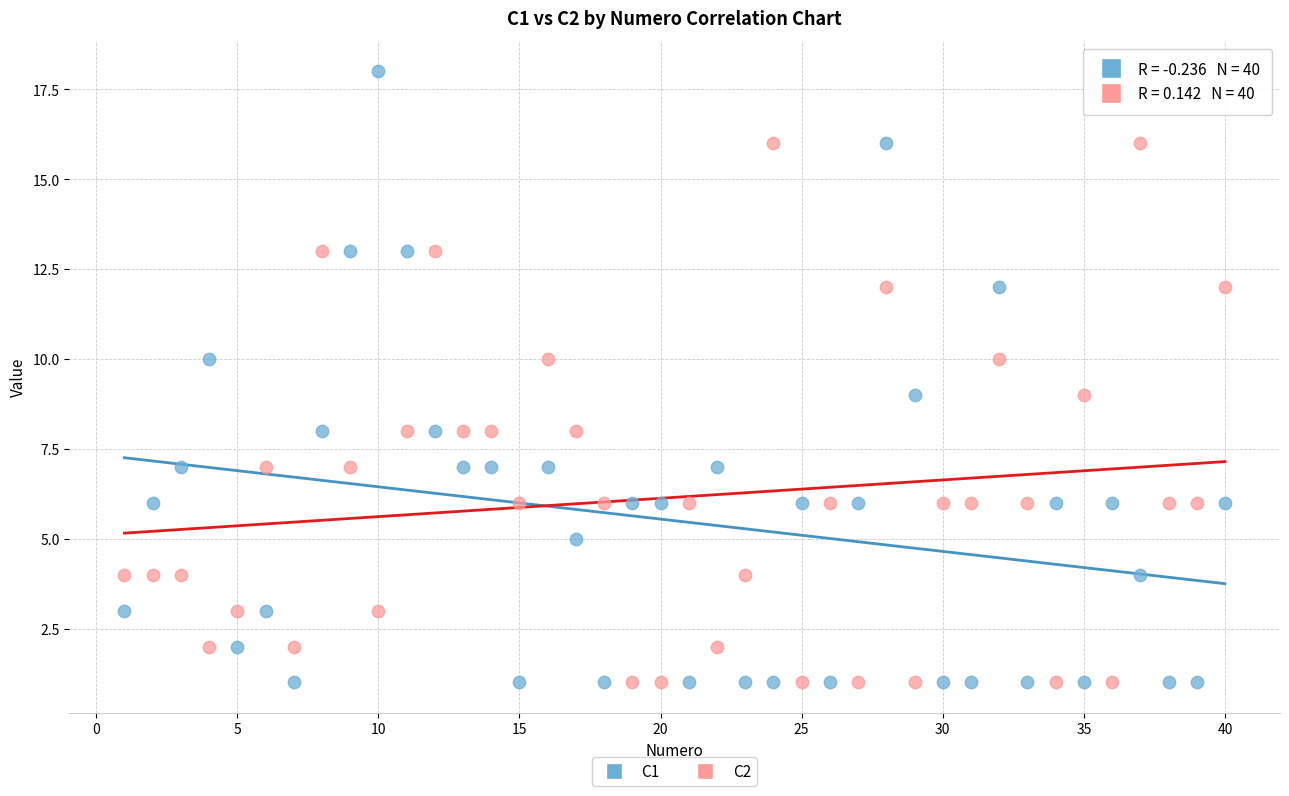

Across all data points, what is the range of Y values (max minus min)?

17